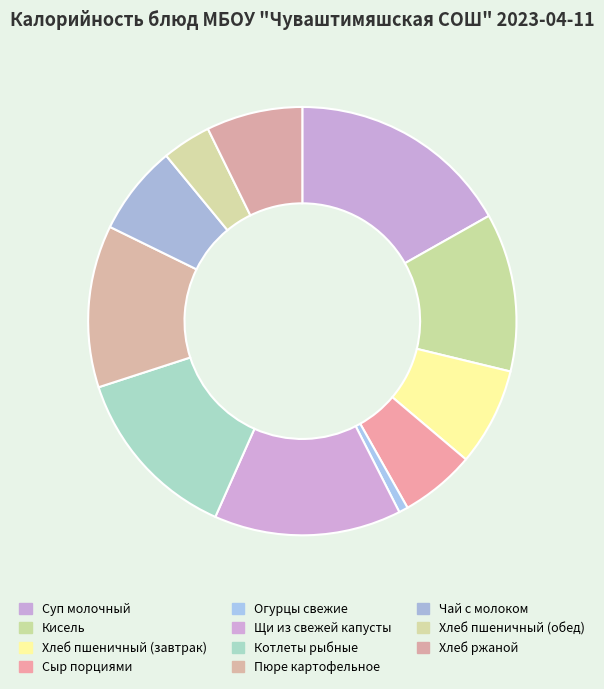

How many slices are in this pie chart?

11